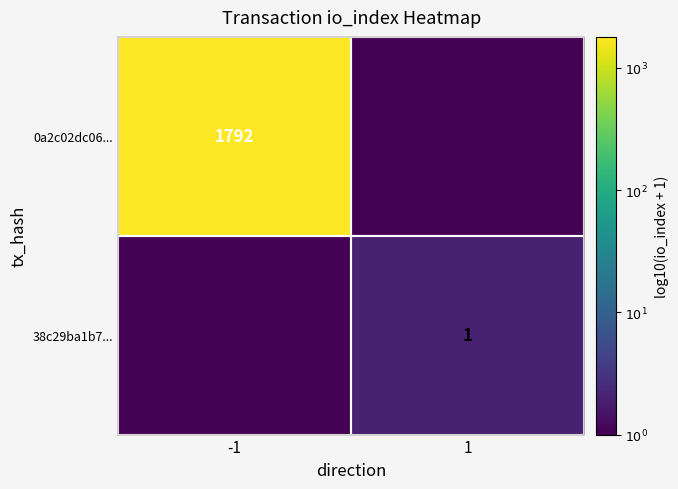

True or false: 0a2c02dc06... has a value of 2485 at -1.

False